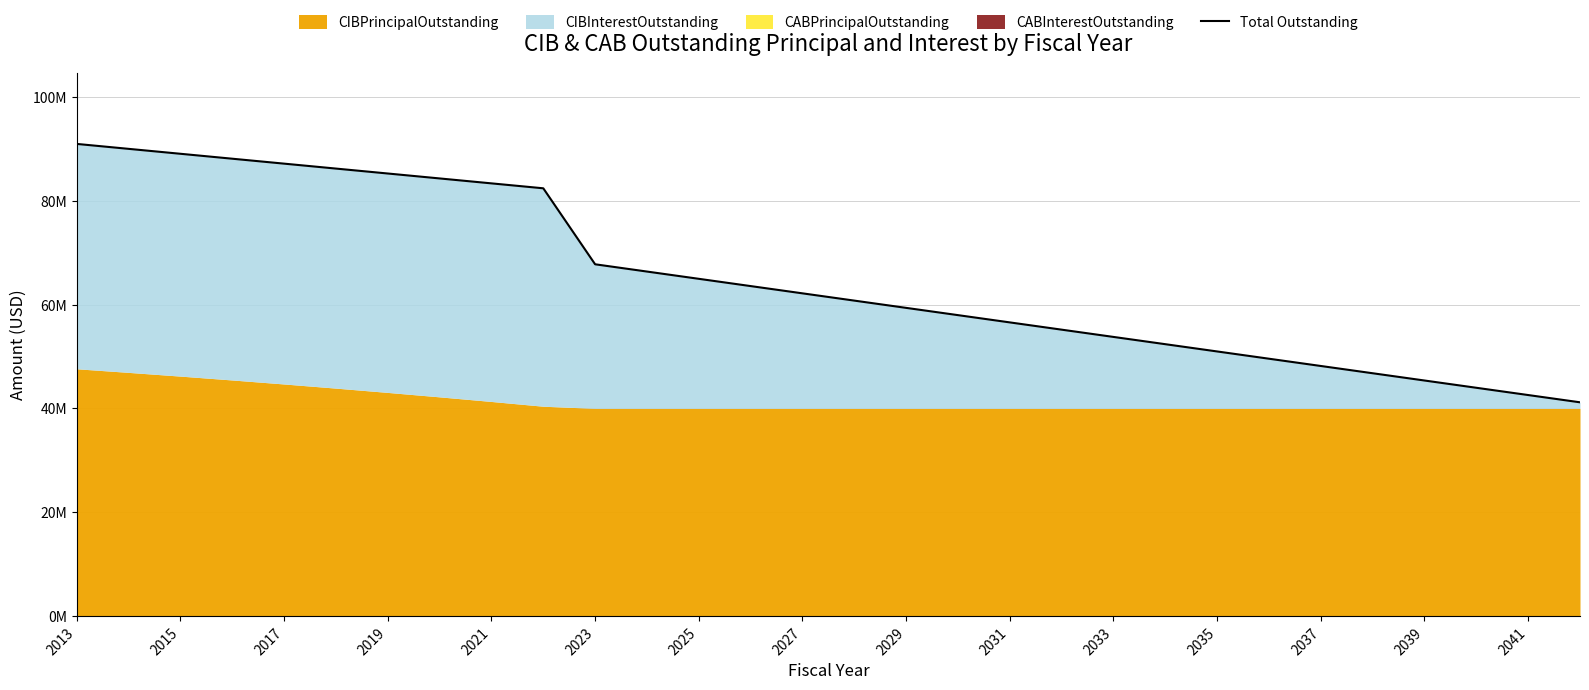

Reading right to left, extract all data points from this chart.

41166666.7	42566666.7	43966666.7	45366666.7	46766666.7	48166666.7	49566666.7	50966666.7	52366666.7	53766666.7	55166666.7	56566666.7	57966666.7	59366666.7	60766666.7	62166666.7	63566666.7	64966666.7	66366666.7	67766666.7	82411502.4	83361902.4	84312302.4	85262702.4	86213102.4	87163502.4	88113902.4	89064302.4	90014702.4	90965102.4